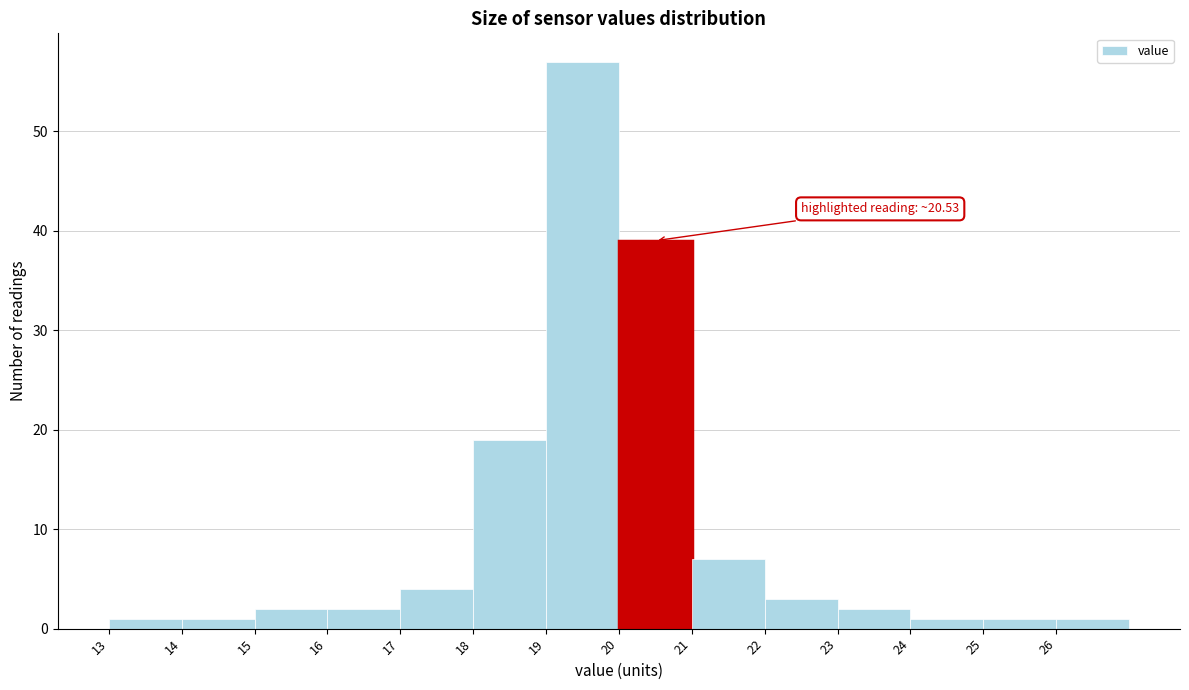

Which range on the x-axis has the tallest bar?

19 to 20